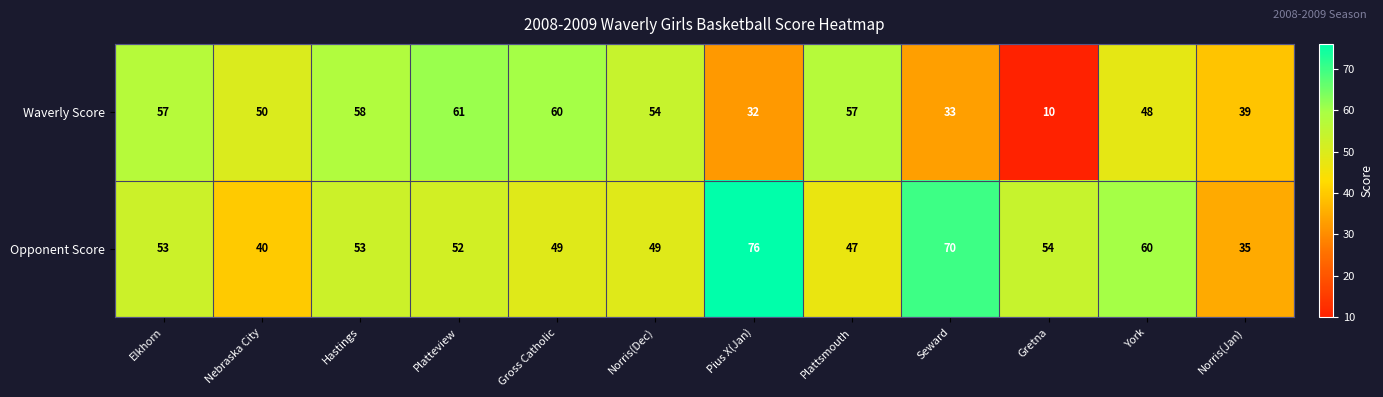

What is the difference between the maximum and minimum values in the Waverly Score series?

51